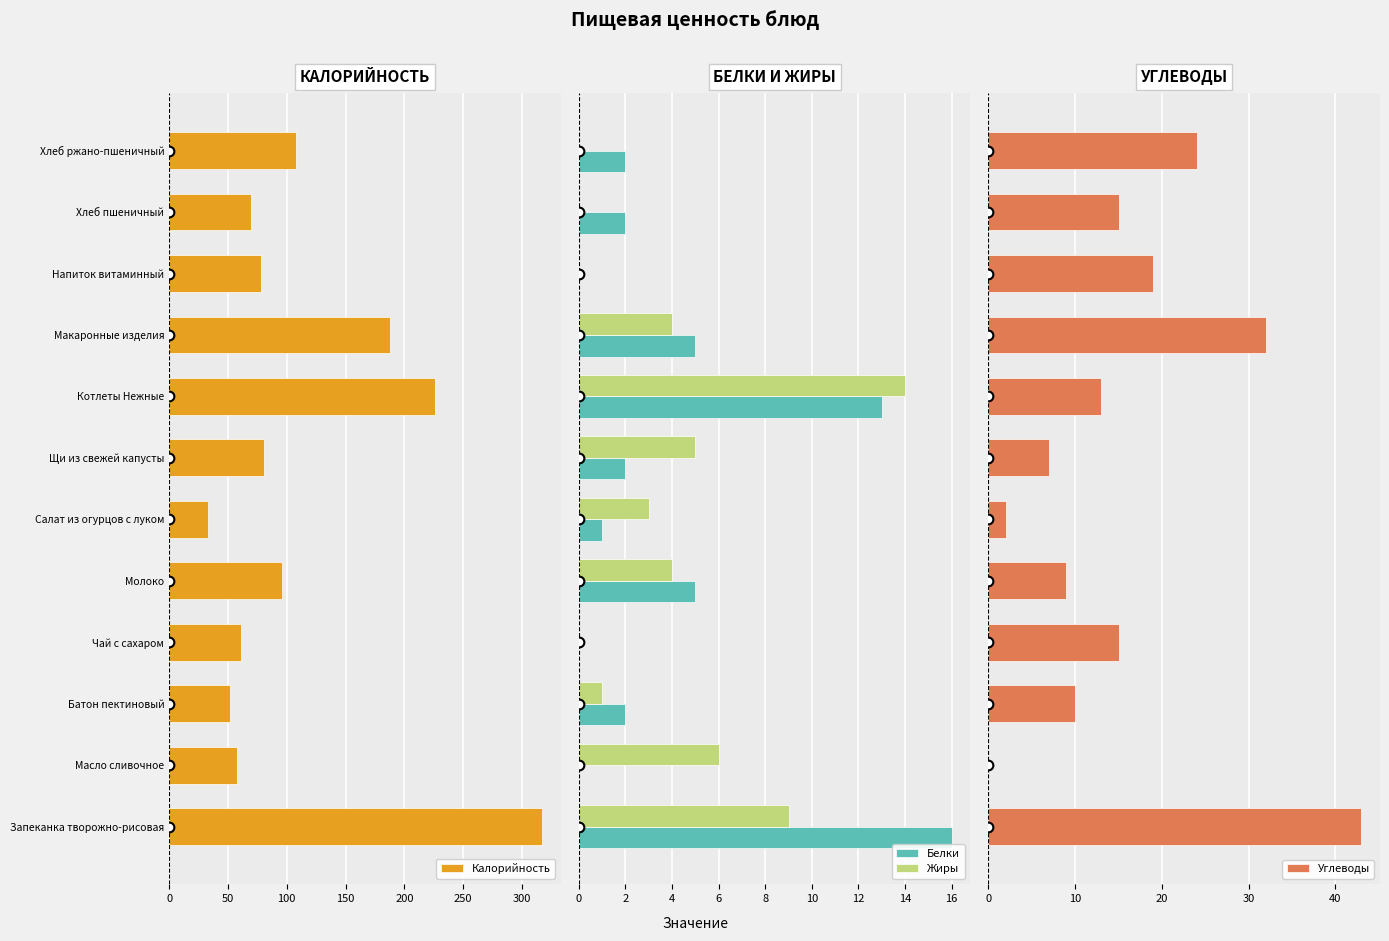

What is the maximum value for Белки?

16